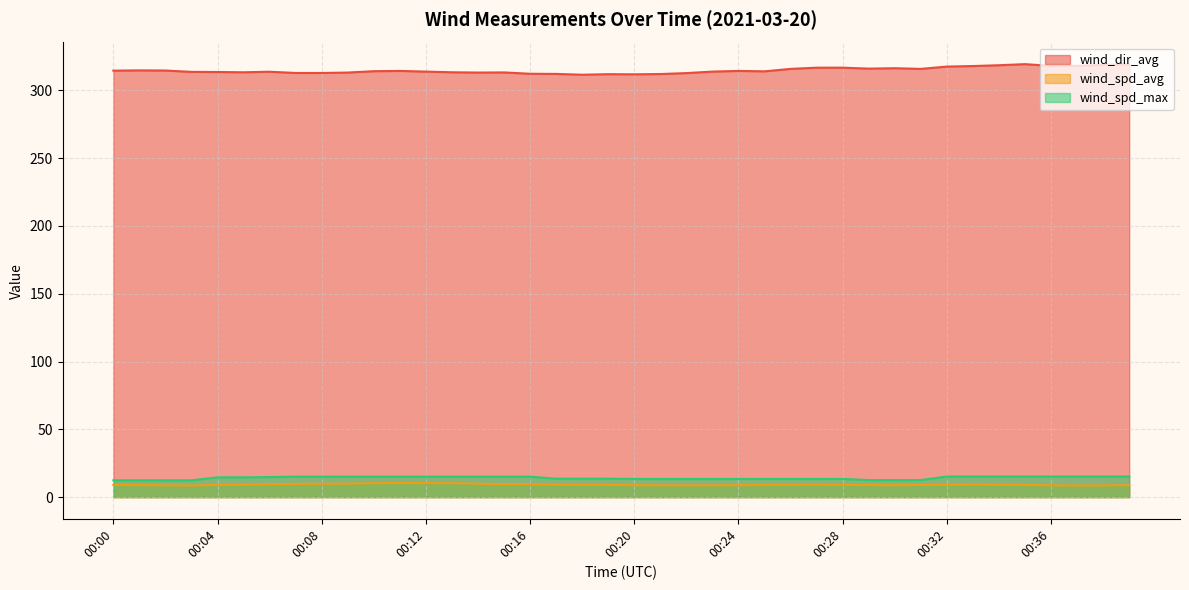

What is the highest value of the wind_spd_max series?

15.2